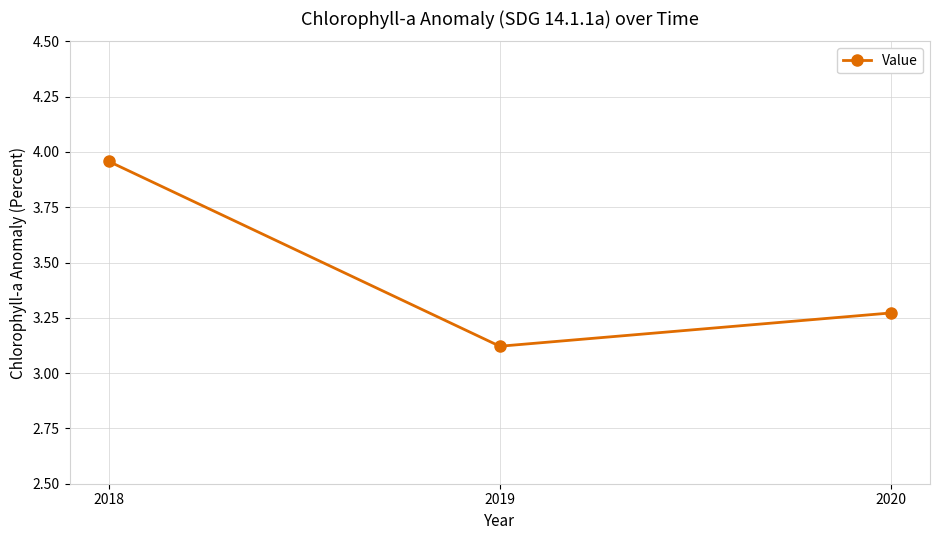

Approximately how many times larger is the value at 2019 compared to 2018?

0.8